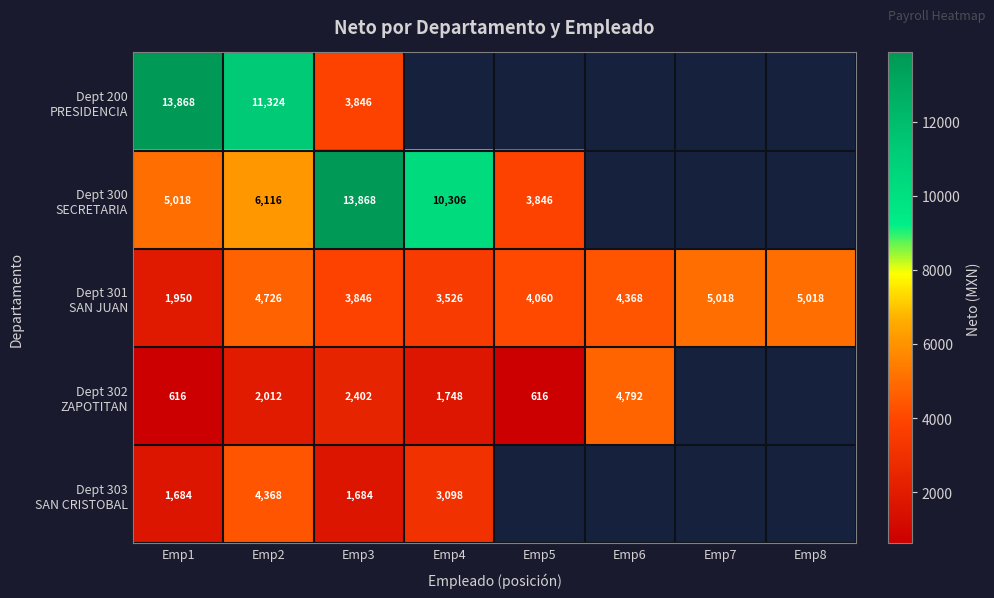

What is the total value across all series at Emp2?

28546